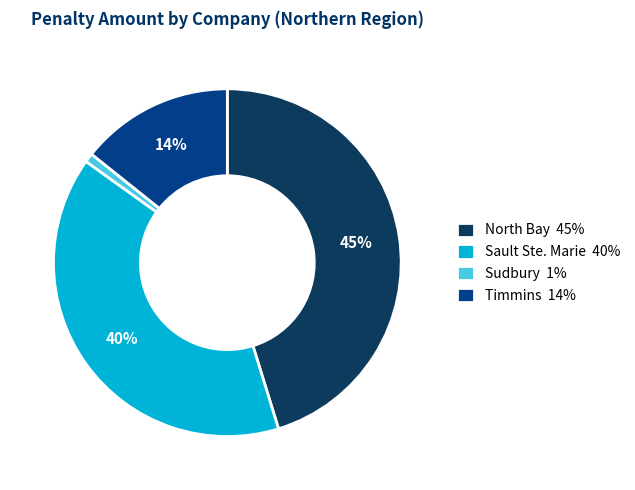

To the nearest percent, what percentage of the pie is Sudbury 1%?

1%